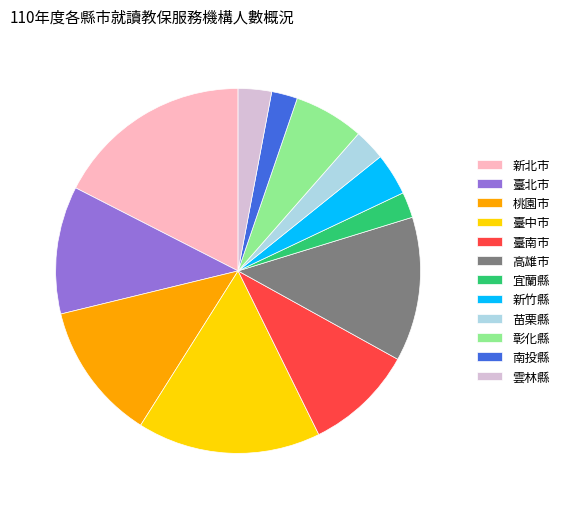

Is there any slice that represents more than half of the pie?

No